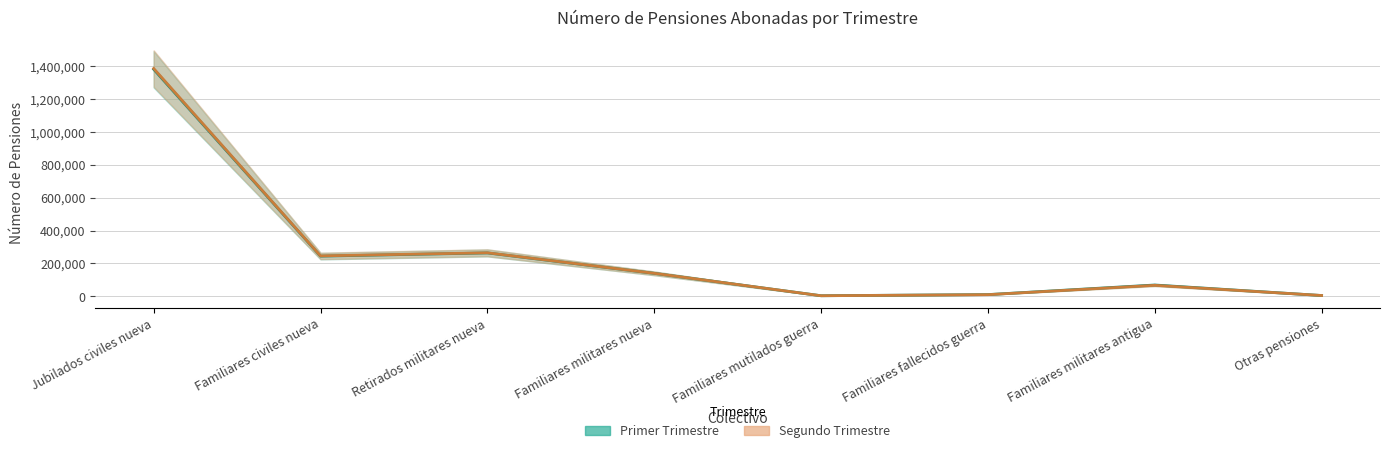

How many intersections are there between Primer Trimestre and Segundo Trimestre?

2